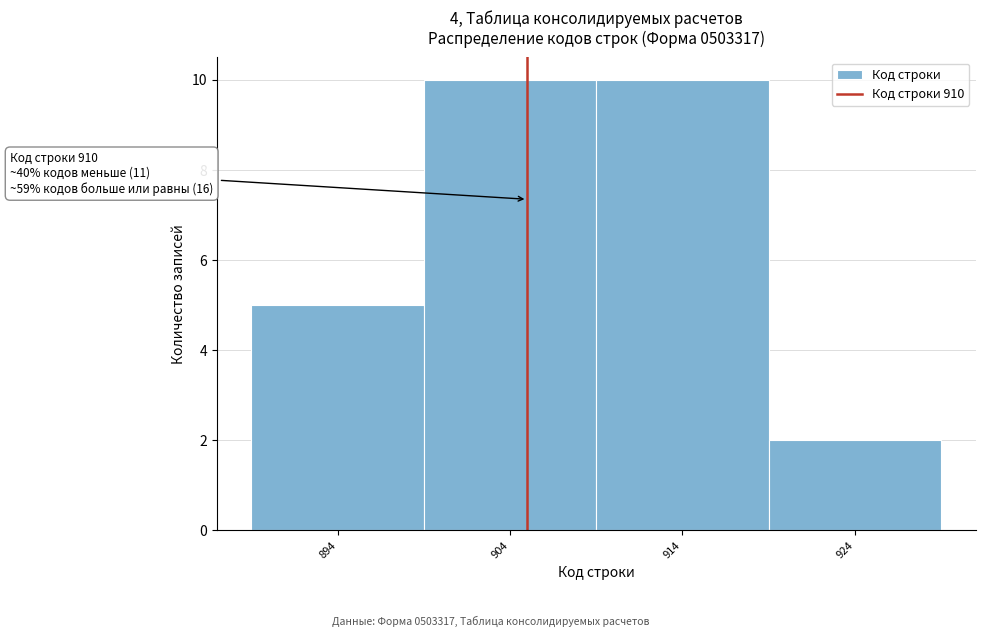

Reading right to left, extract all data points from this chart.

924=2	914=10	904=10	894=5